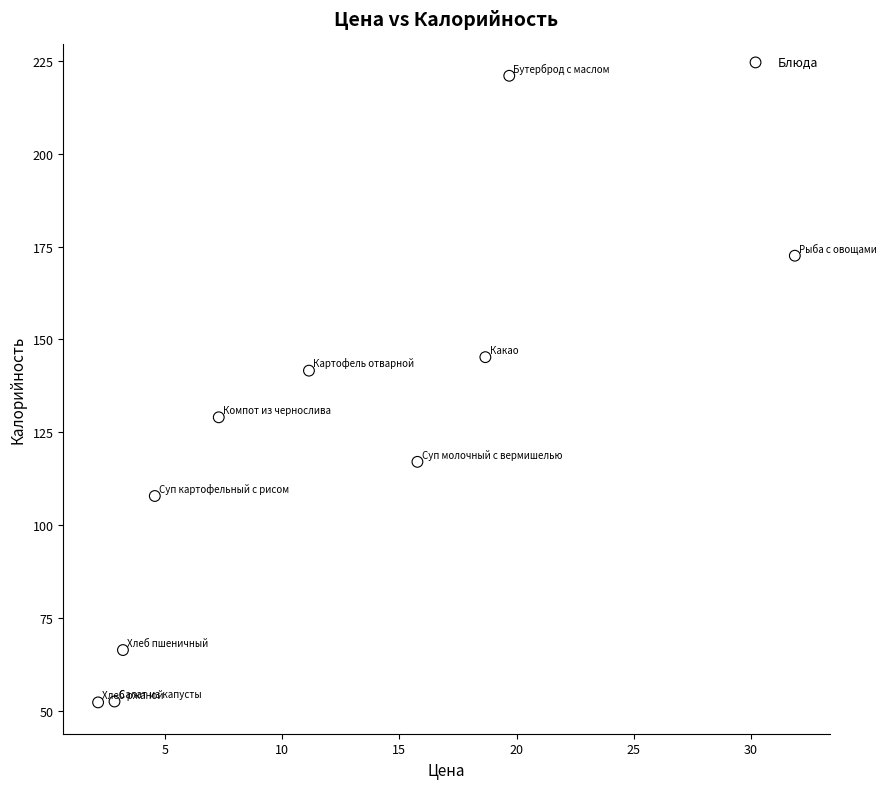

What is the range of X values (max minus min)?

29.7